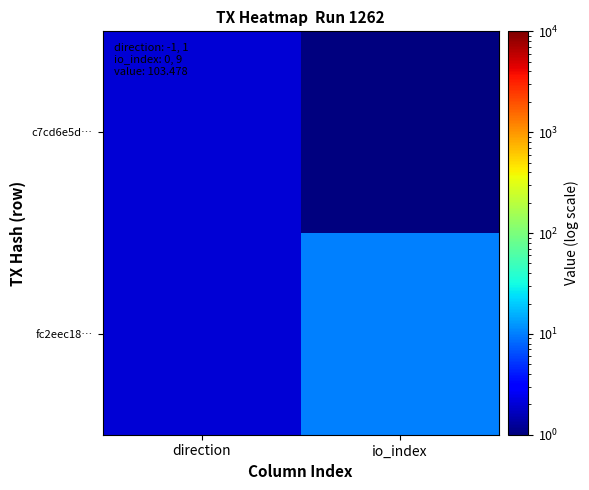

Count the number of data series in this chart.

2